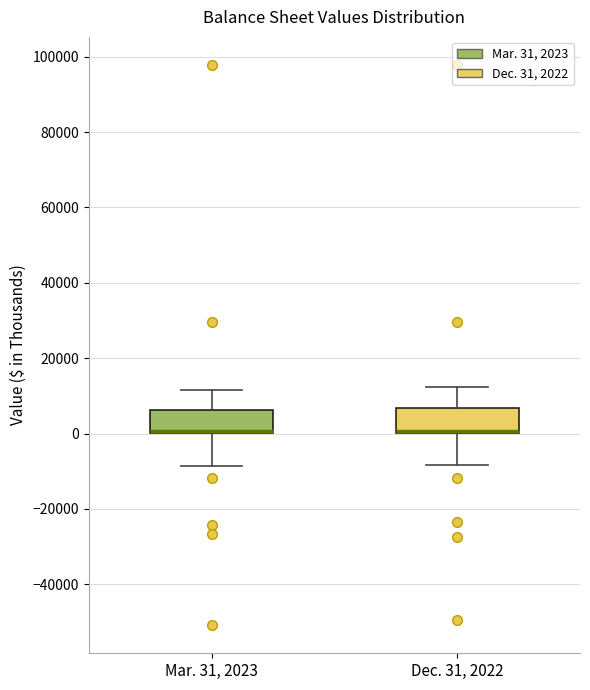

Reading left to right, read every box against the y-axis: the position of its median line, the range the box covers, and the ends of its whiskers. The values are not printed on the chart, so give them approximately, as read against the axis.

Mar. 31, 2023: median 0 (drawn on the box's lower edge), box 0 to 6000, whiskers -8000 to 12000
Dec. 31, 2022: median 0 (just above the box's lower edge), box 0 to 6000, whiskers -8000 to 12000